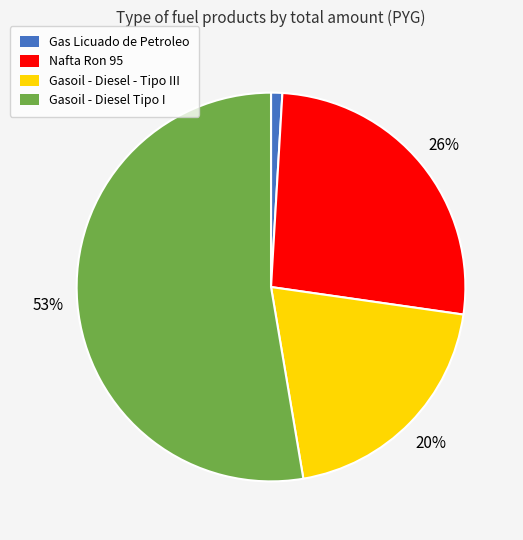

Which slice represents more than half of the pie?

Gasoil - Diesel Tipo I